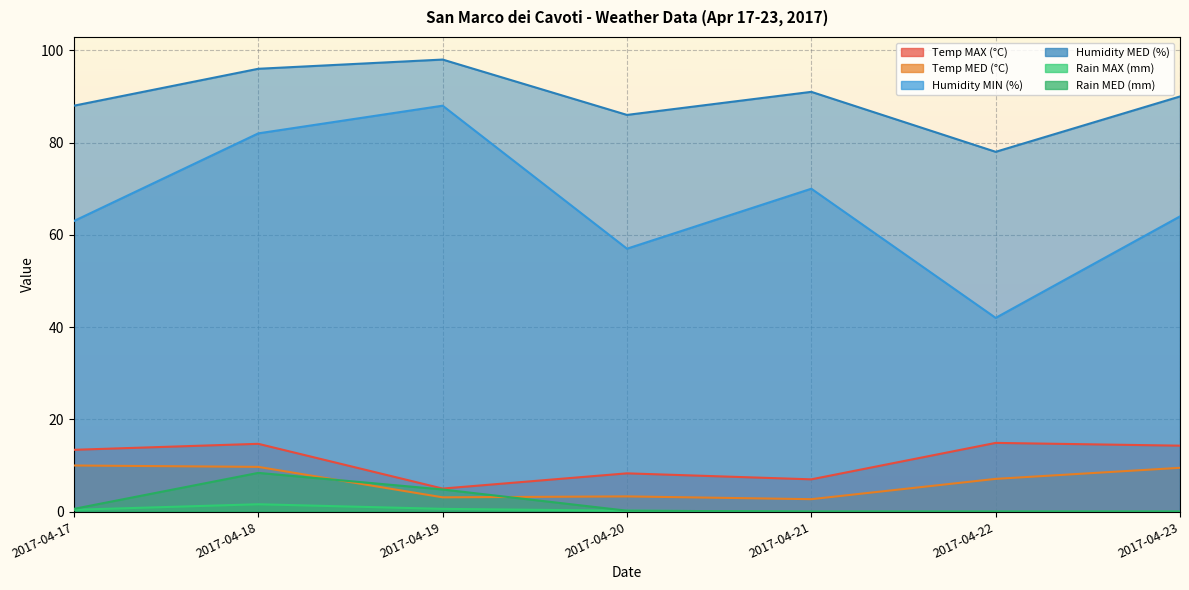

Is it true that Temp MED (°C) equals 9.7 at 2017-04-18?

True